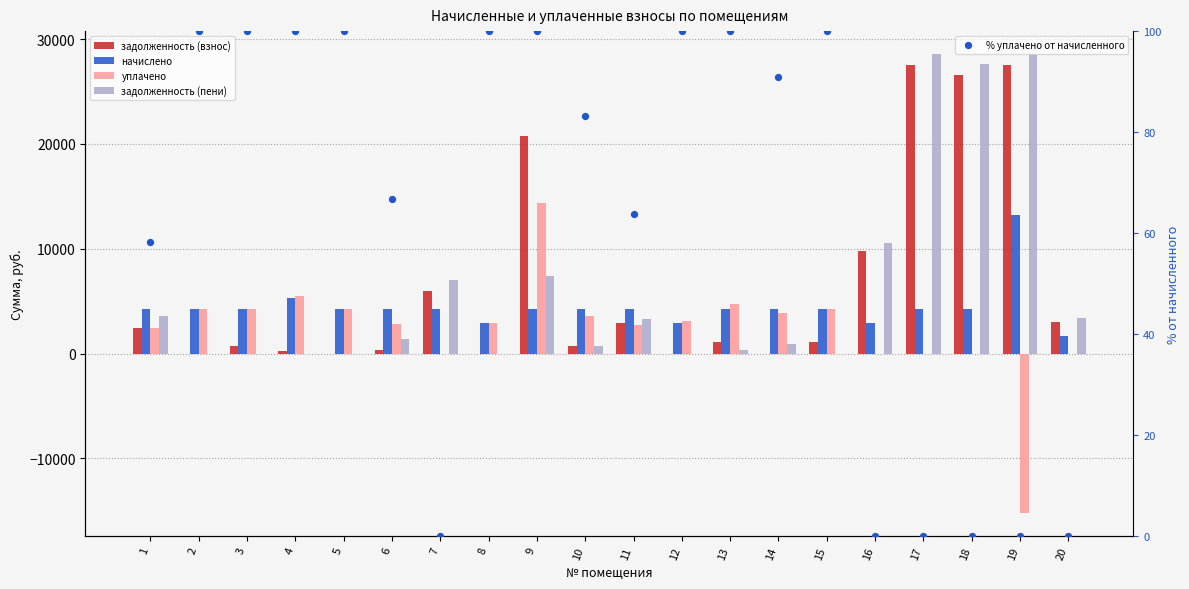

Which series has the largest total across all categories?

задолженность (взнос)